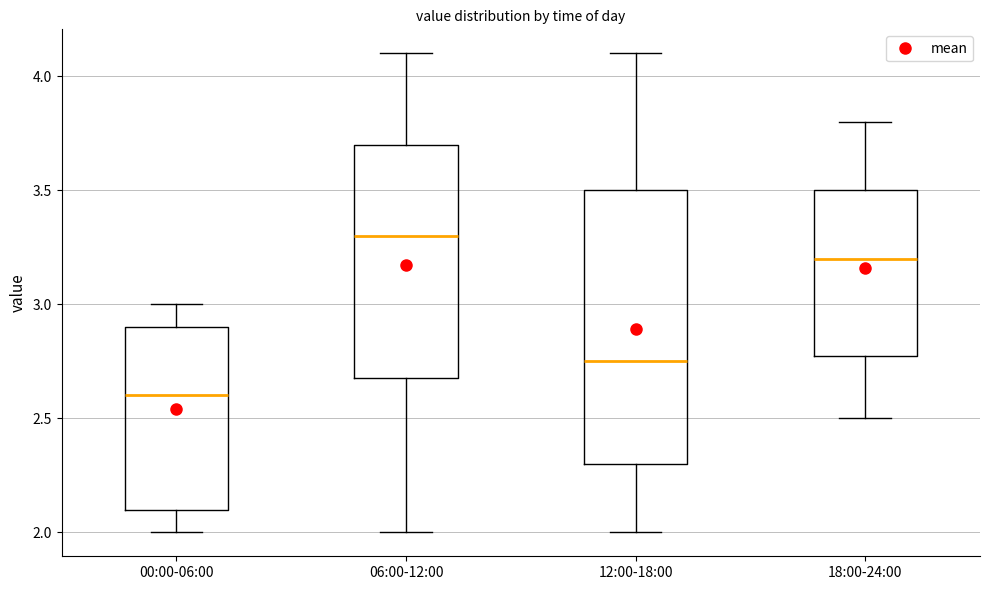

Which box's median line is the highest?

06:00-12:00